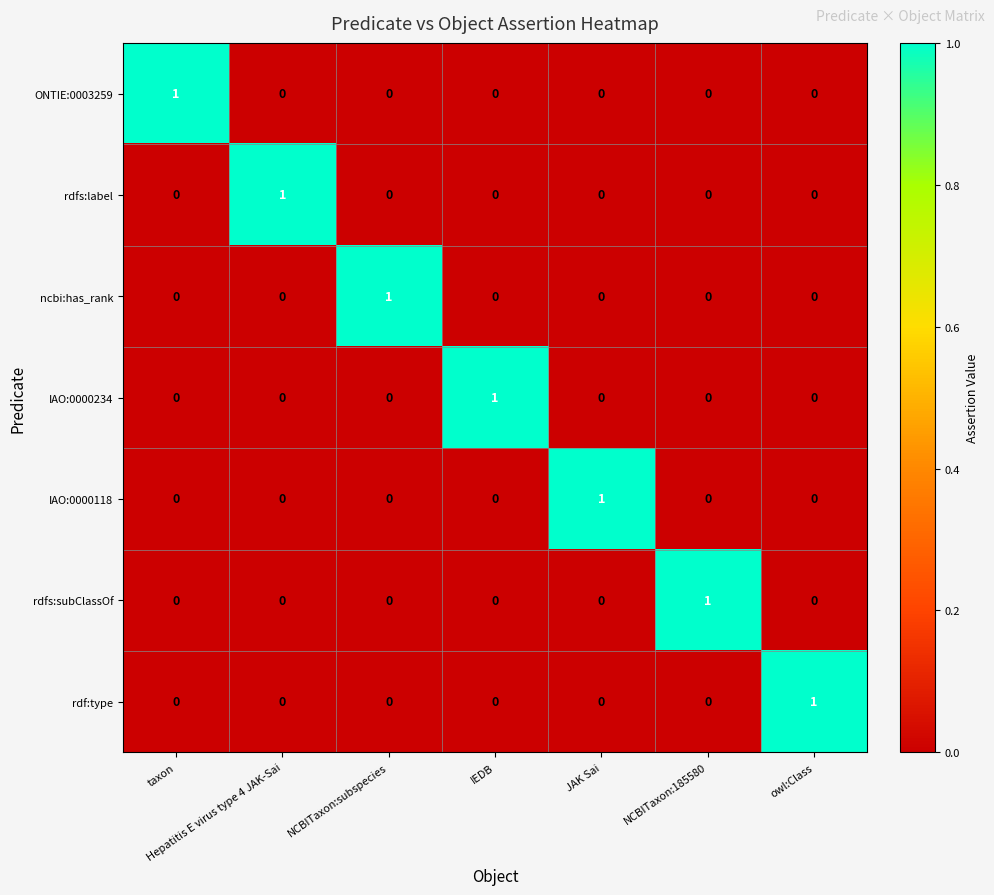

The rdfs:subClassOf series shows 0 at IEDB. True or false?

True